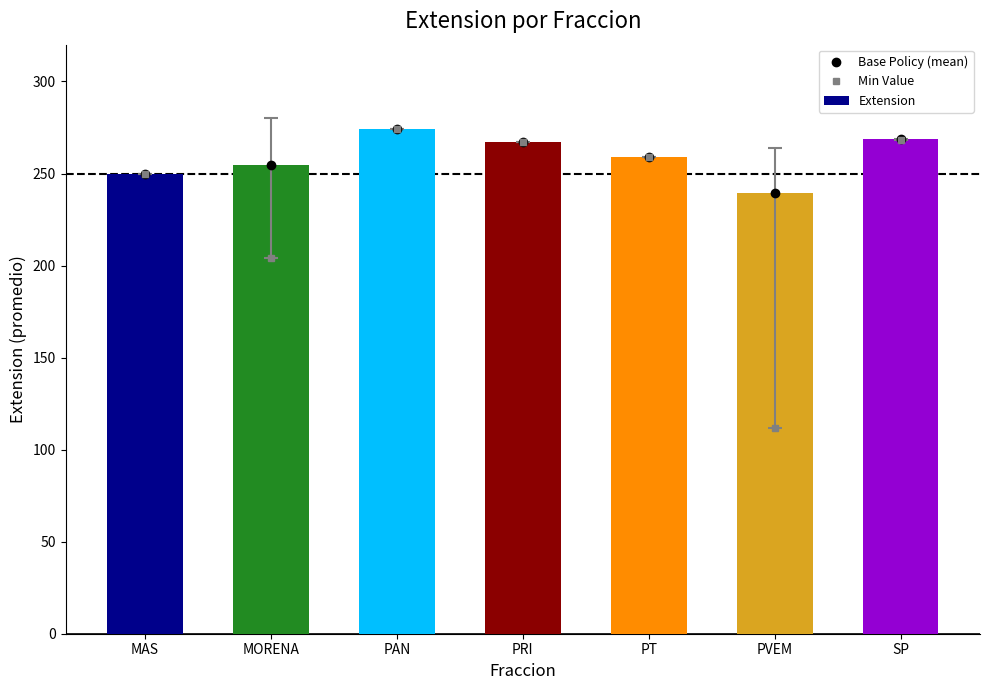

What position from the right is PT?

3